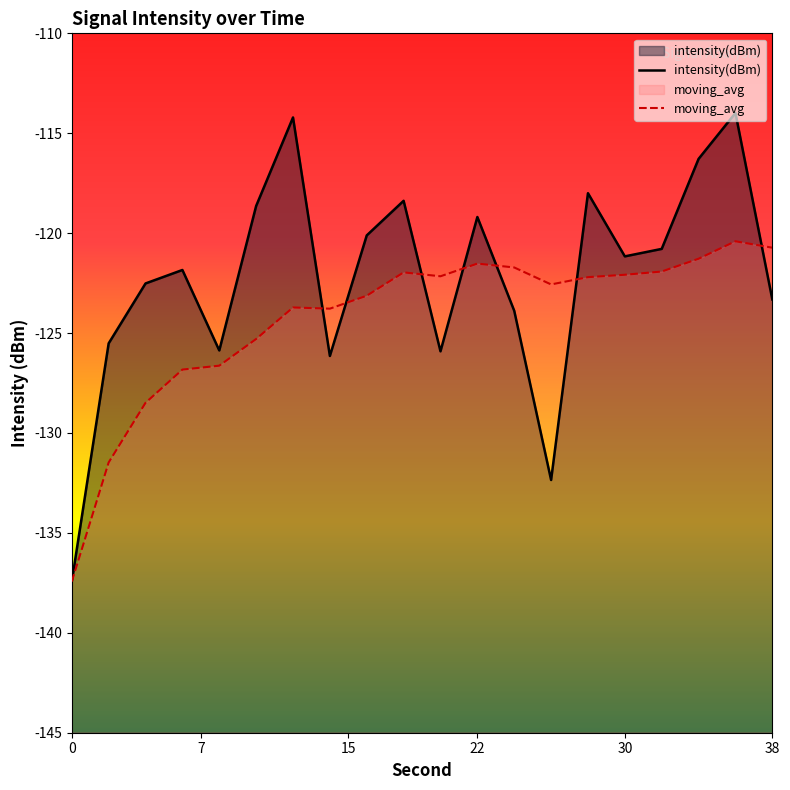

Is it true that moving_avg equals -185.8 at 8?

False